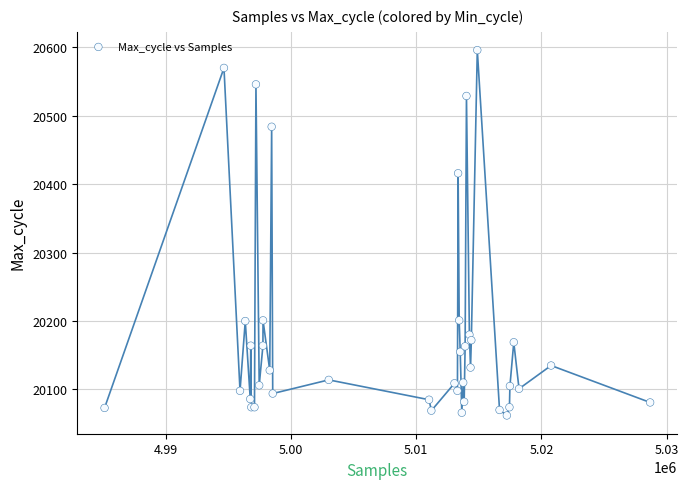

What Y value in the scatter plot is closest to 20329?

20416